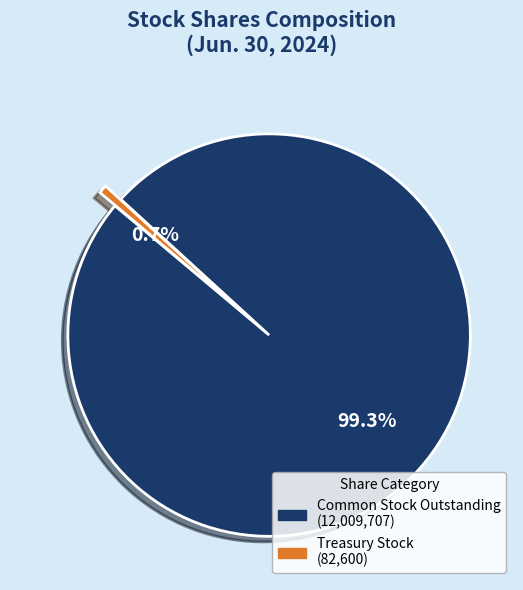

To the nearest percent, what is the difference between the largest and smallest slice percentages?

99%